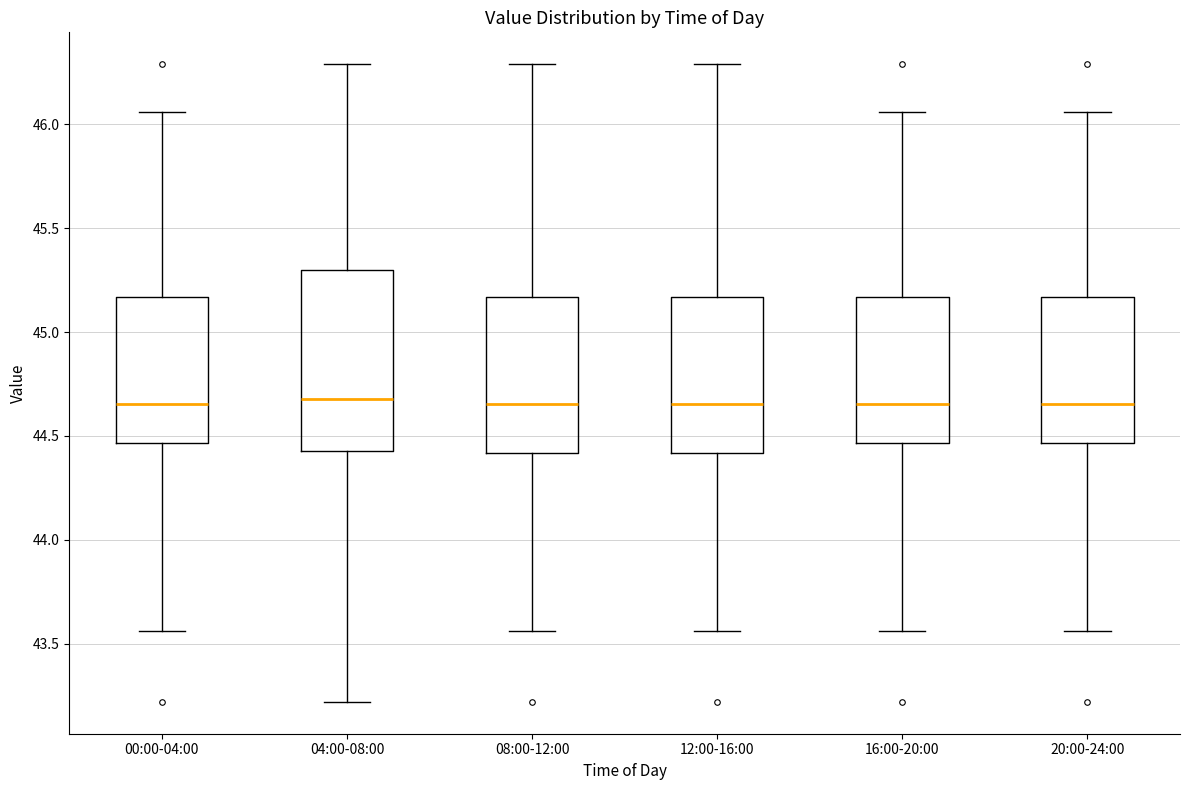

Reading left to right, transcribe this box plot: for each box, give where its median line is, the range the box spans, and where its two whiskers end, as read against the y-axis. The values are not printed on the chart, so give them approximately, as read against the axis.

00:00-04:00: median 44.65, box 44.45 to 45.15, whiskers 43.55 to 46.05
04:00-08:00: median 44.70, box 44.45 to 45.30, whiskers 43.20 to 46.30
08:00-12:00: median 44.65, box 44.40 to 45.15, whiskers 43.55 to 46.30
12:00-16:00: median 44.65, box 44.40 to 45.15, whiskers 43.55 to 46.30
16:00-20:00: median 44.65, box 44.45 to 45.15, whiskers 43.55 to 46.05
20:00-24:00: median 44.65, box 44.45 to 45.15, whiskers 43.55 to 46.05